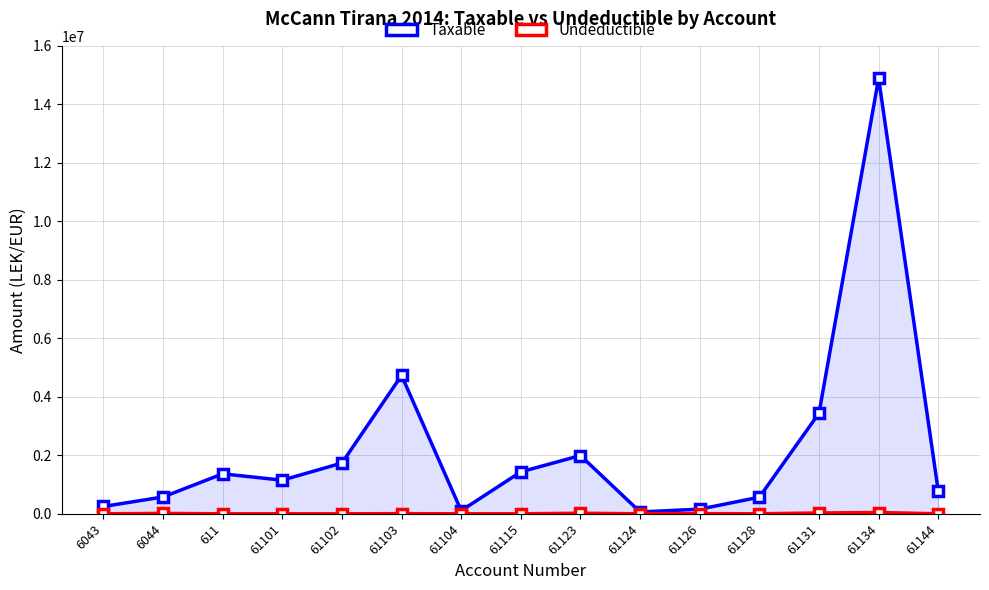

The Taxable series shows 271565.9 at 61126. True or false?

False